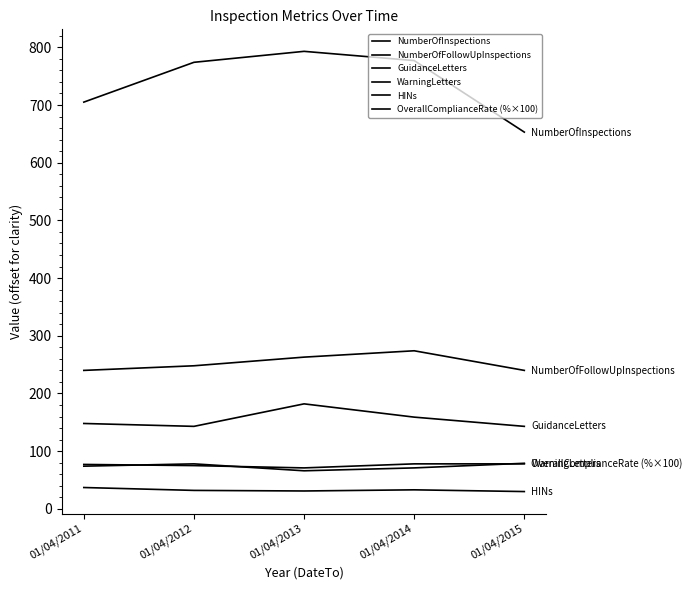

How many categories are shown in the chart?

5